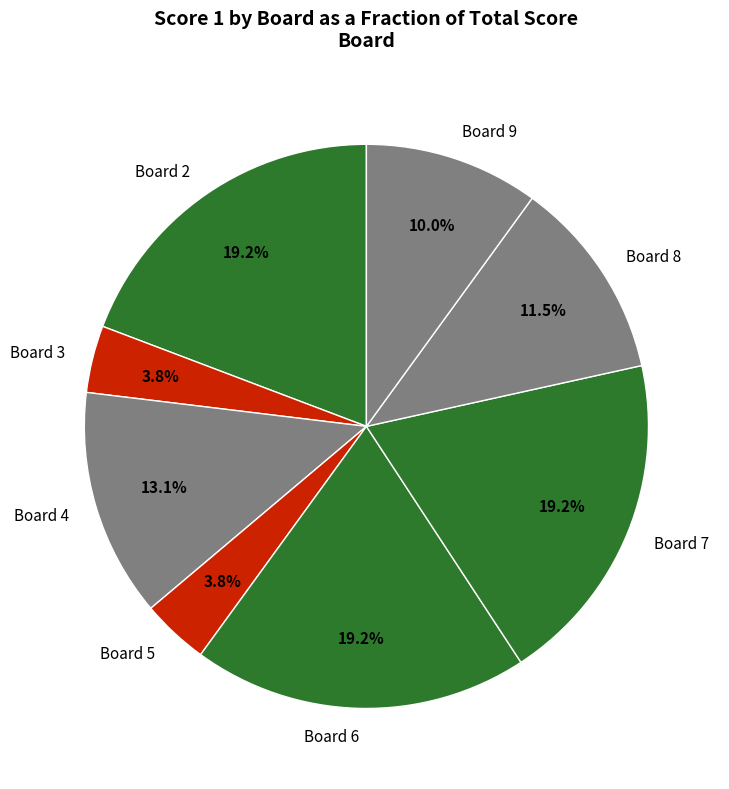

Is there a majority slice in this chart?

No